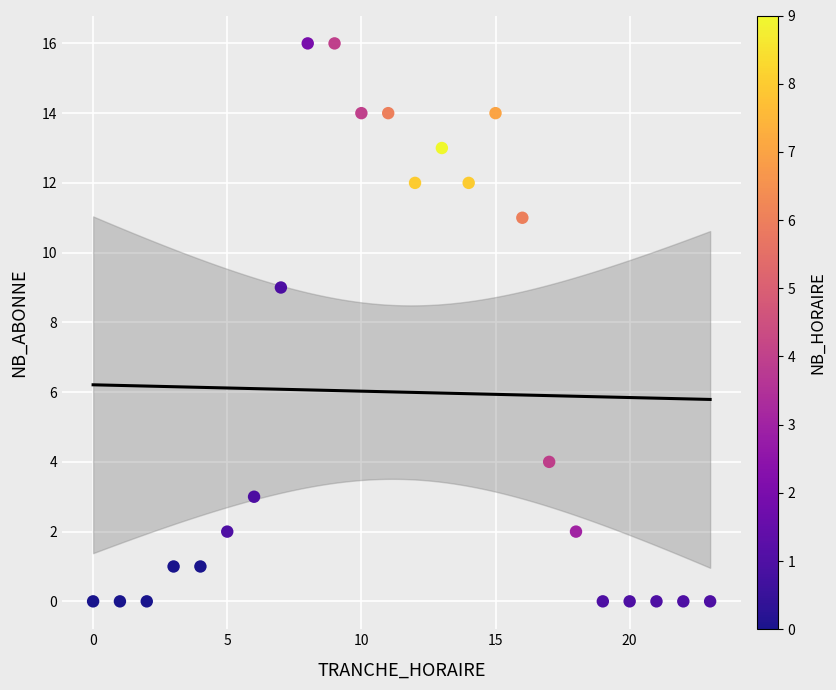

What is the range of X values (max minus min)?

23